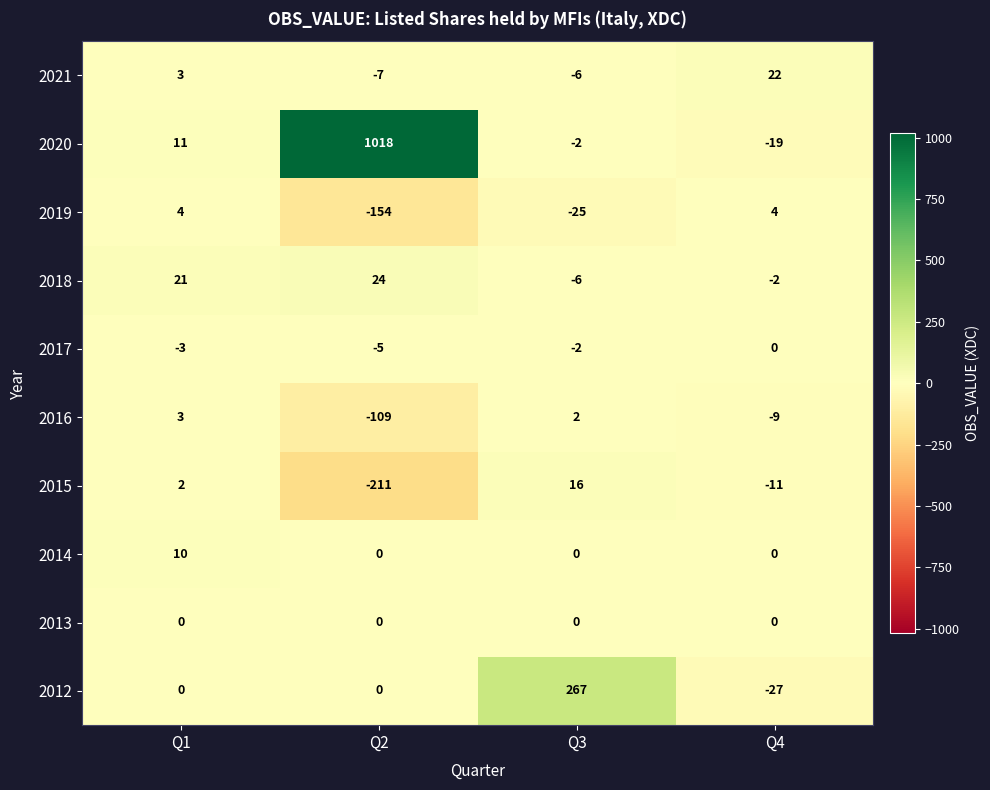

What is the spread (max minus min) of values at Q4?

49